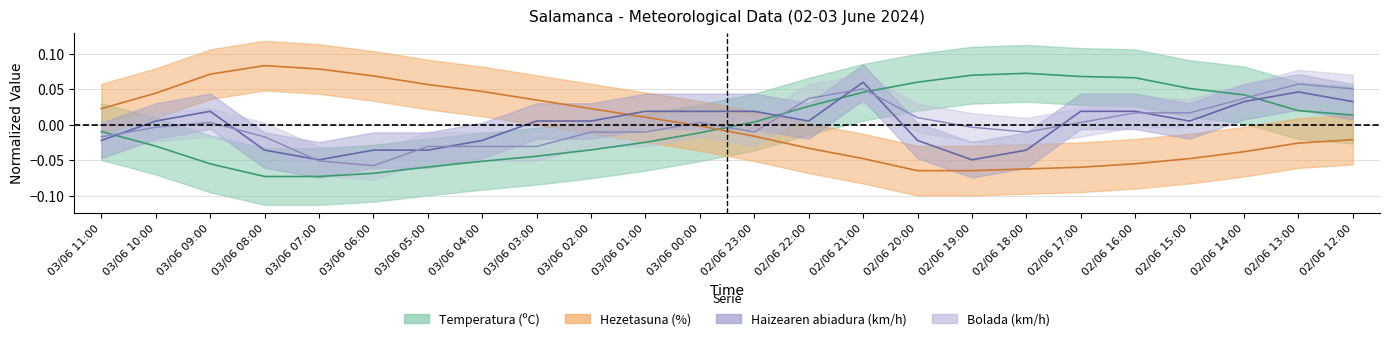

At which label does Haizearen abiadura (km/h) reach its minimum?

03/06 07:00